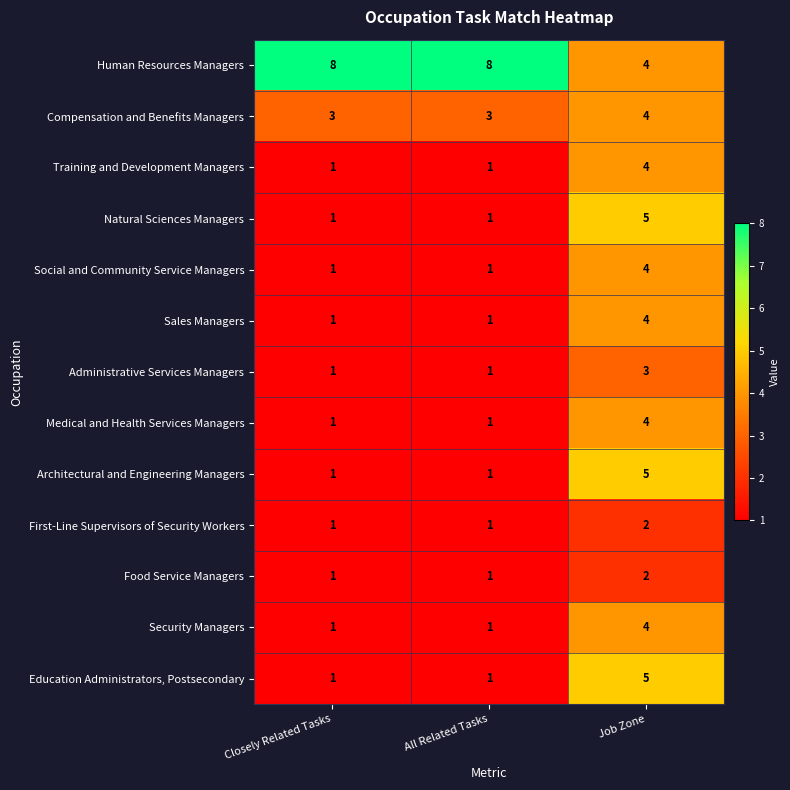

Count the Training and Development Managers values in the range 1 to 4.

3